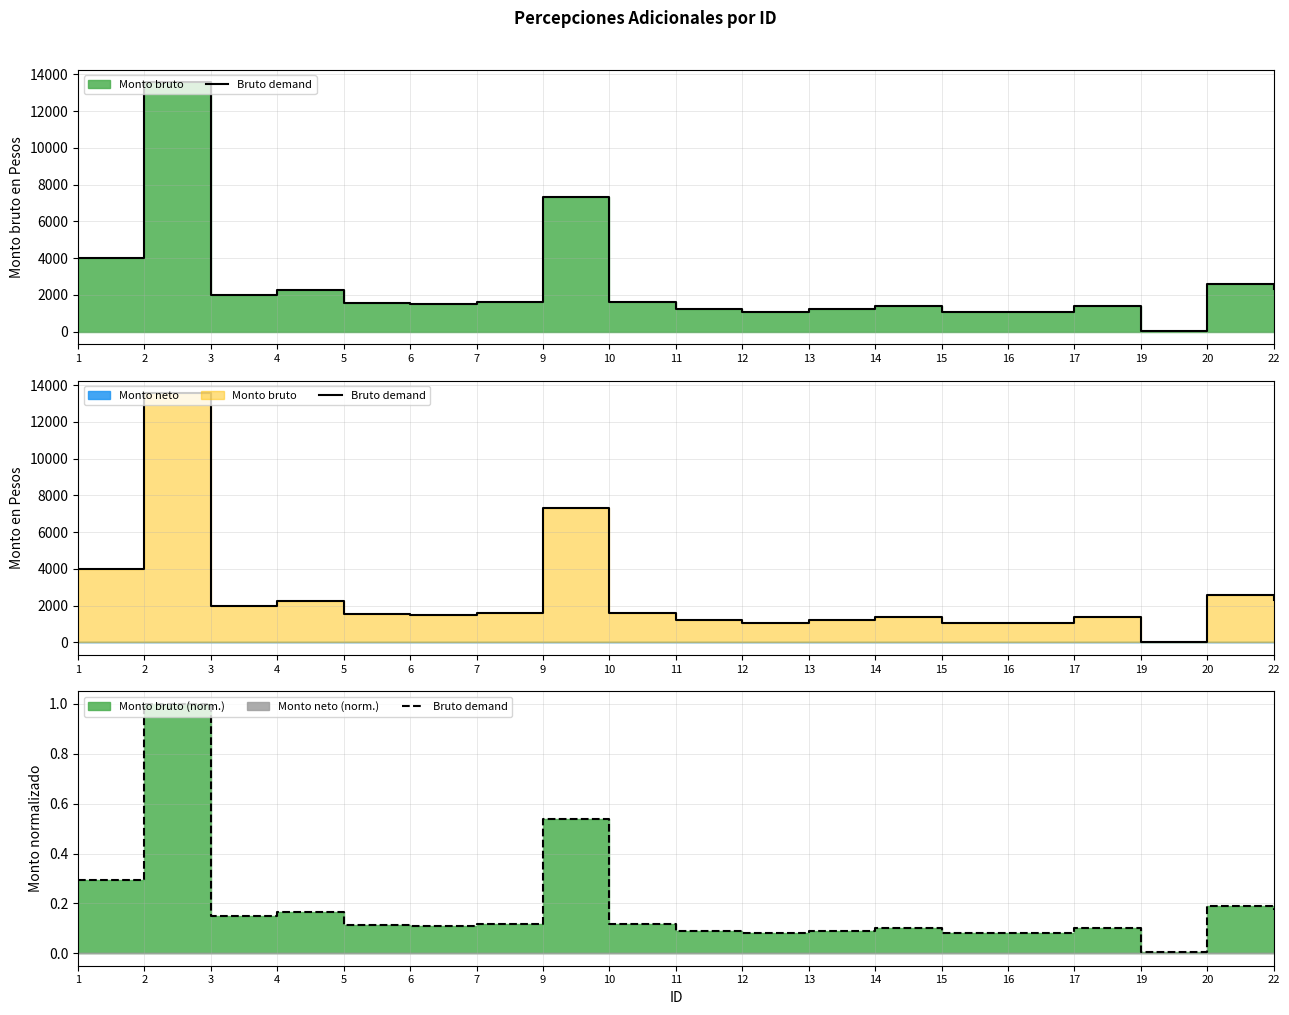

Between 3 and 10, which is larger?

3